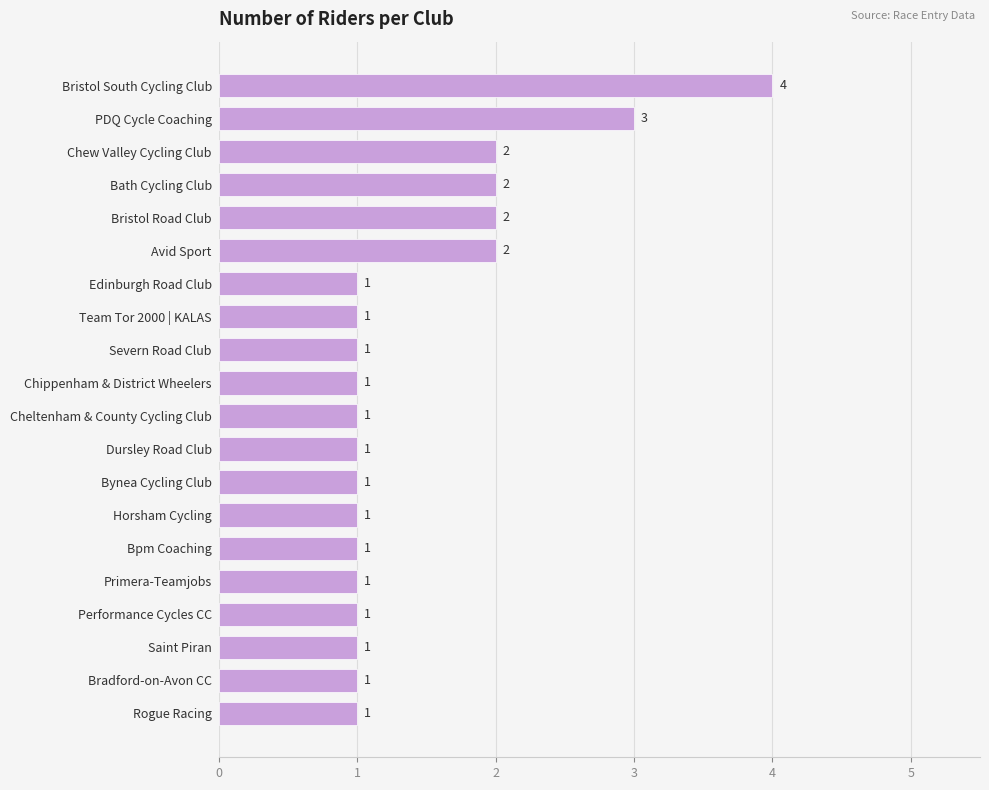

What is the average value?

1